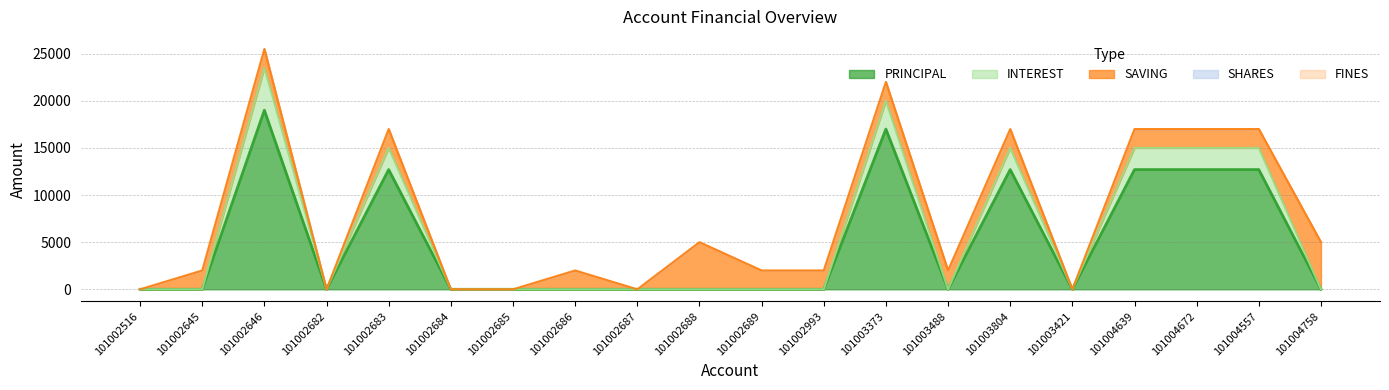

Where is FINES nearest to the value 0?

101002516